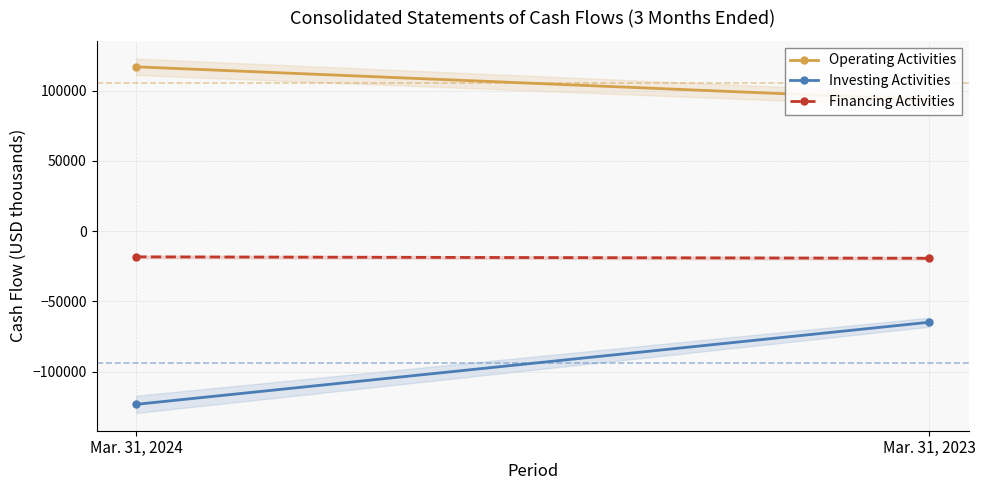

Rank the series by their maximum value, from lowest to highest.

Investing Activities, Financing Activities, Operating Activities